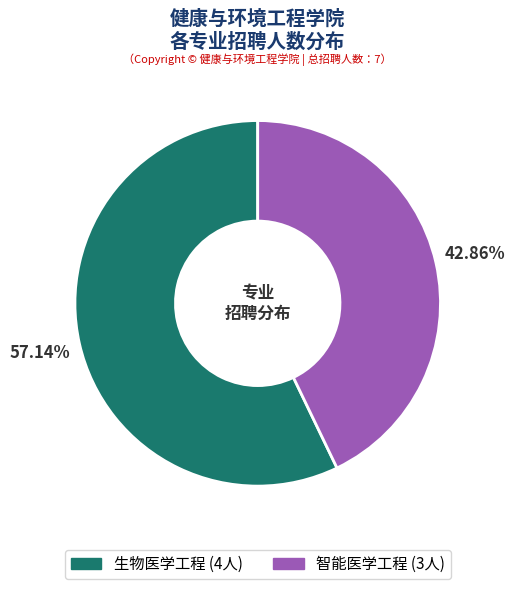

Which has a higher value, 生物医学工程 or 智能医学工程?

生物医学工程